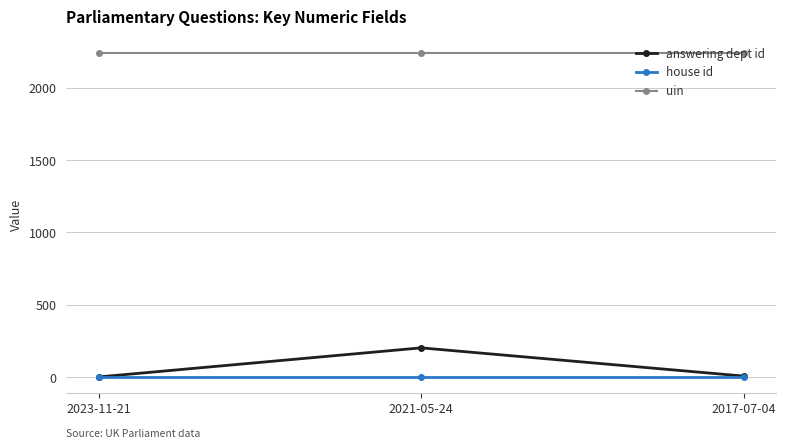

What are all the series names shown in the legend?

answering dept id, house id, uin